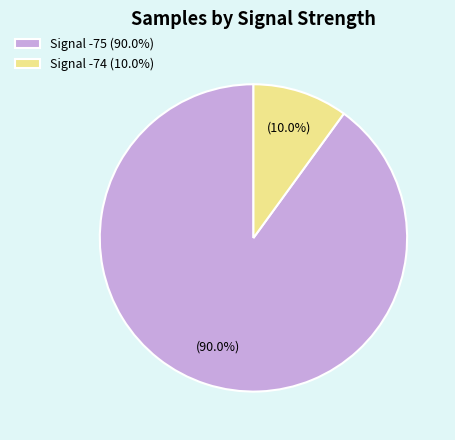

Does any single category account for the majority?

Yes